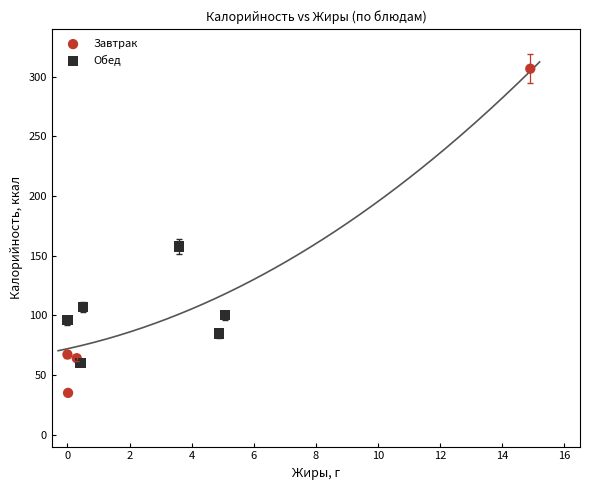

Which series reaches the minimum Y coordinate?

Завтрак